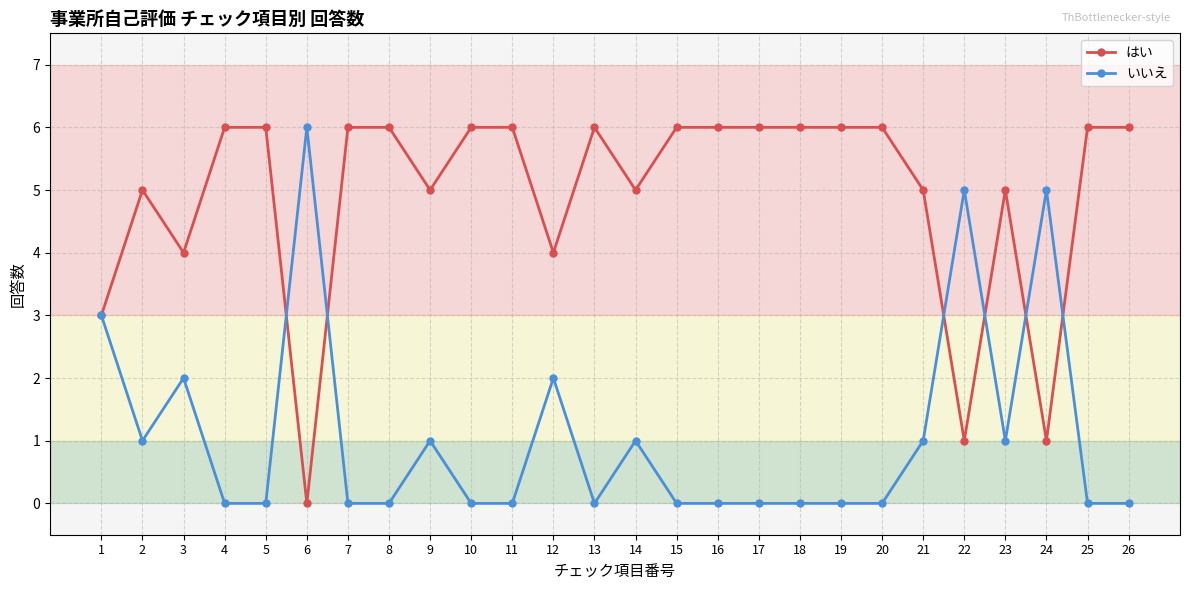

How many data points does each series have?

26